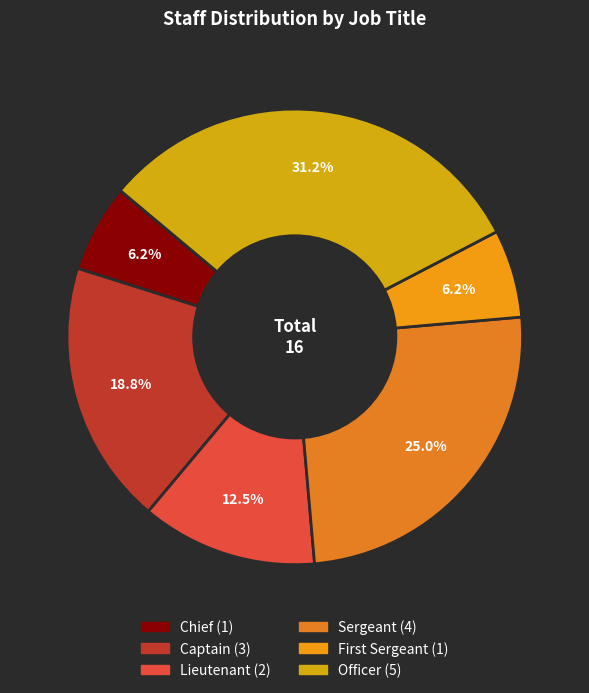

Count the number of slices in the pie.

6